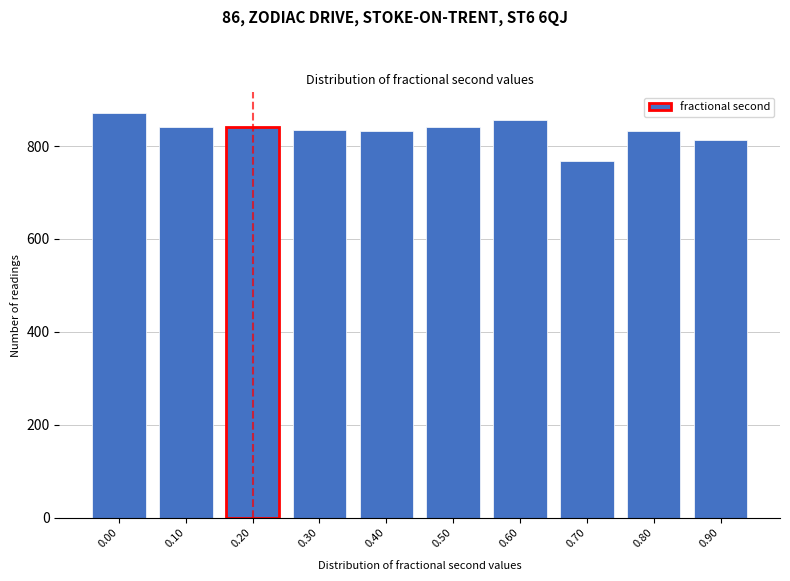

What is the sum of all values?

8333